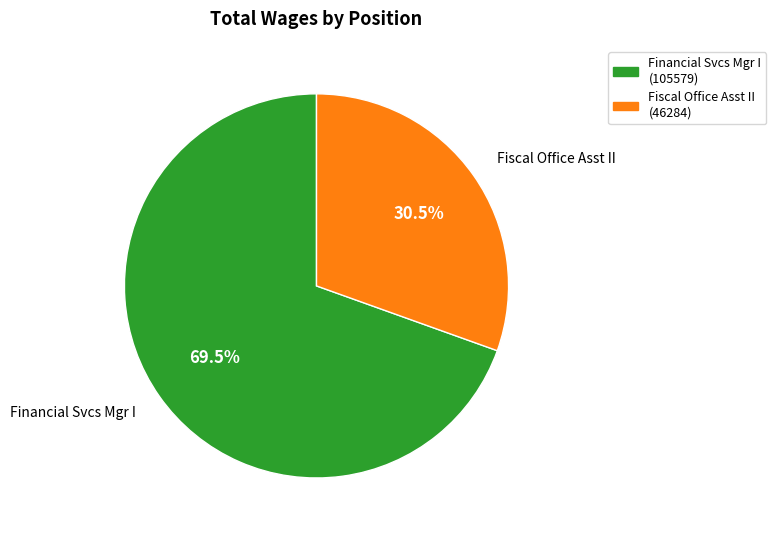

Between Financial Svcs Mgr I and Fiscal Office Asst II, which is larger?

Financial Svcs Mgr I